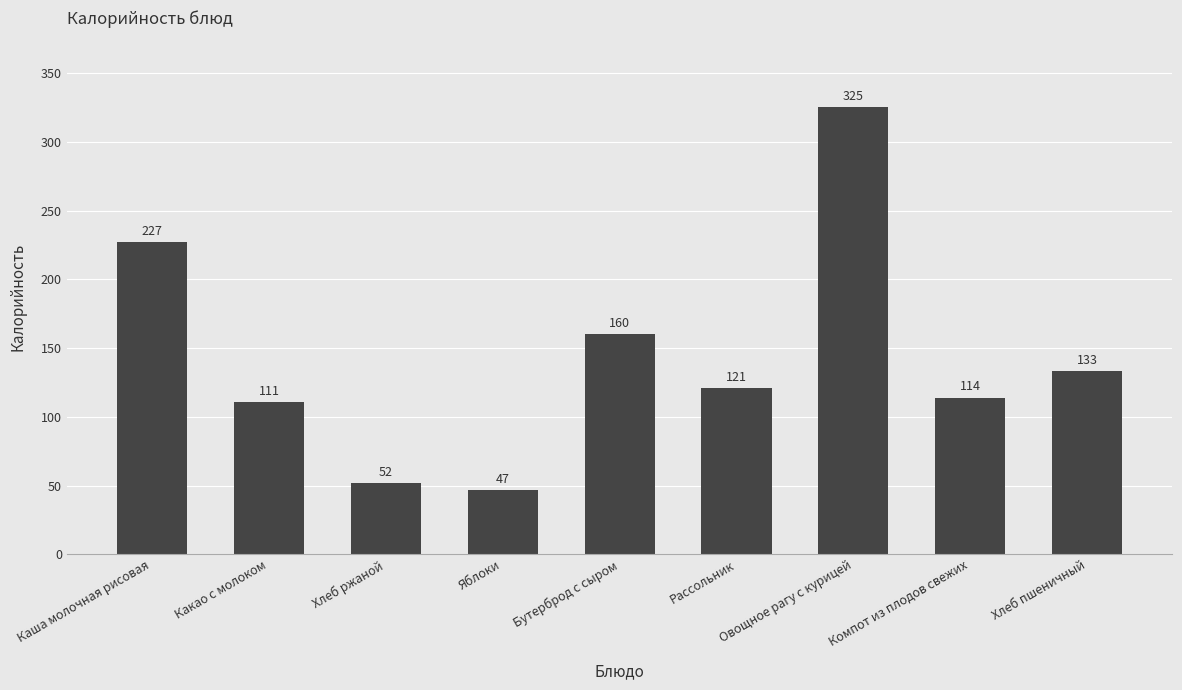

The chart shows a value of 71 at Бутерброд с сыром. True or false?

False